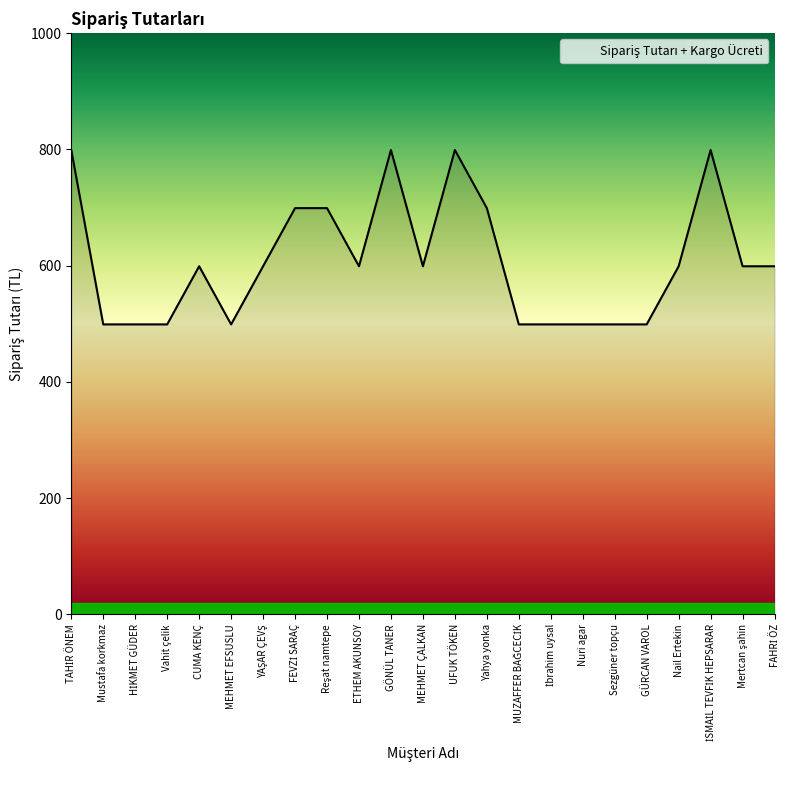

True or false: there are more than 2 points higher than both neighbors.

True